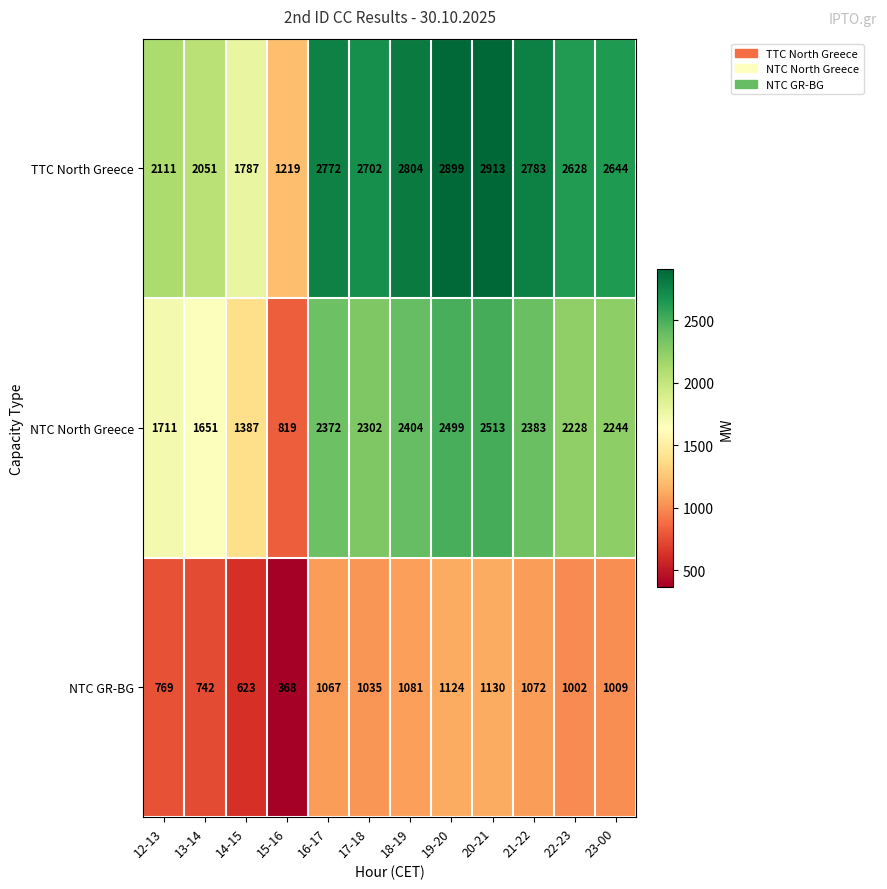

What is the difference between the NTC North Greece values at 14-15 and 22-23?

841